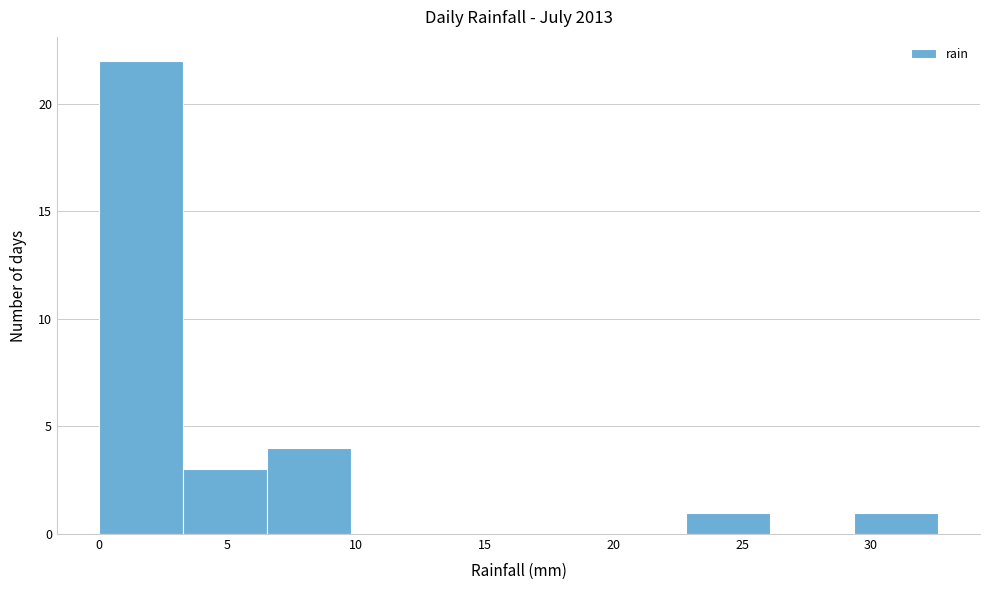

Reading left to right, list every bar in this chart as the range it spans on the x-axis followed by its height. Neither the bar edges nor the heights are printed on the chart, so give them approximately, as read against the axes.

0.0 to 3.5: 22
3.5 to 6.5: 3
6.5 to 10.0: 4
10.0 to 13.0: 0
13.0 to 16.5: 0
16.5 to 19.5: 0
19.5 to 23.0: 0
23.0 to 26.0: 1
26.0 to 29.5: 0
29.5 to 32.5: 1